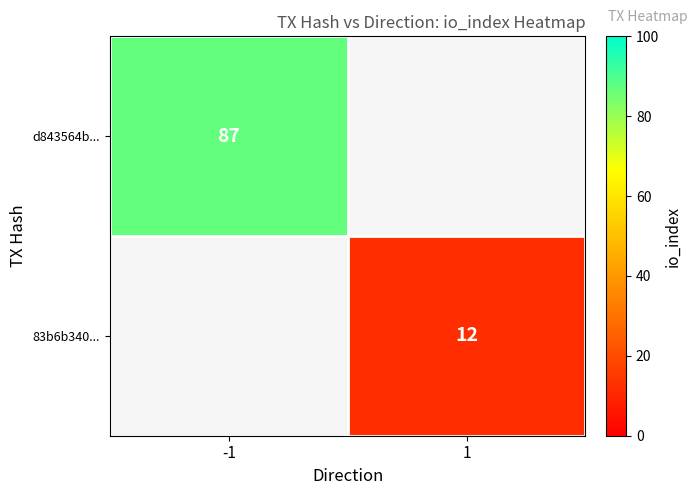

What is the maximum value shown in the chart?

87.0